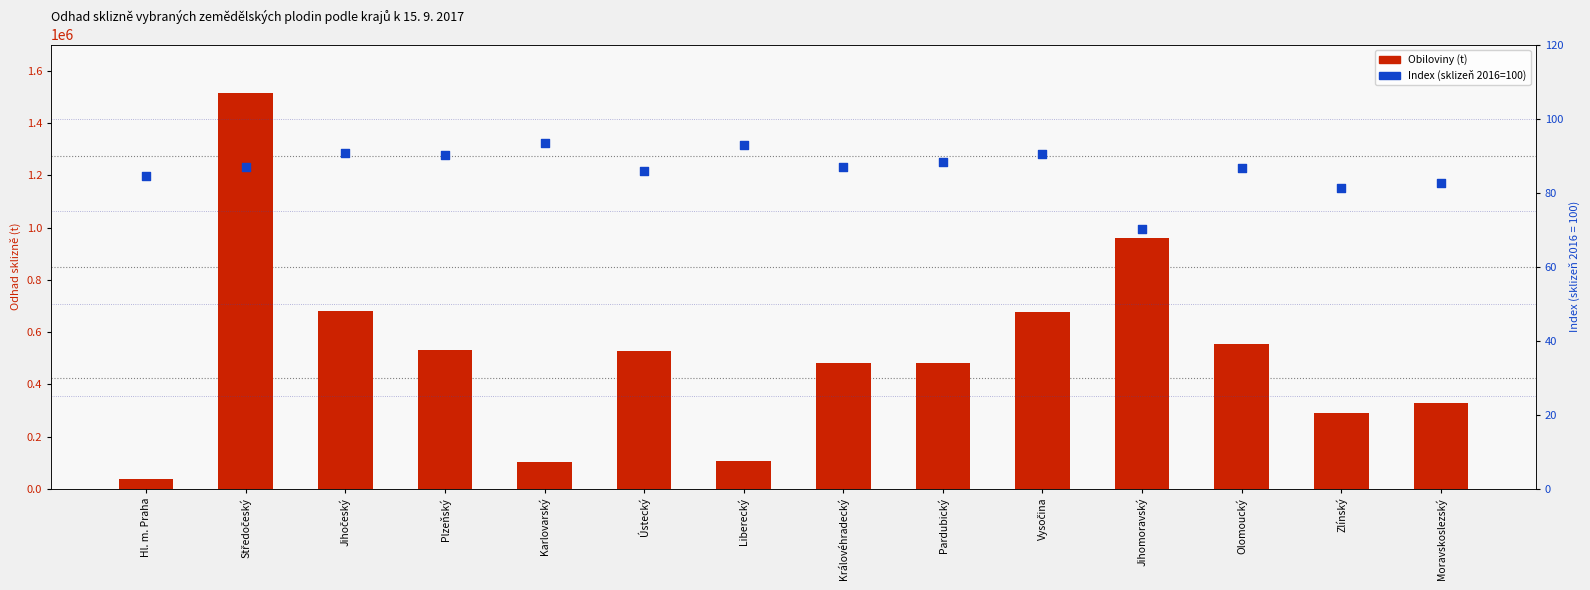

Which series has the widest spread of Y values?

Obiloviny (t)